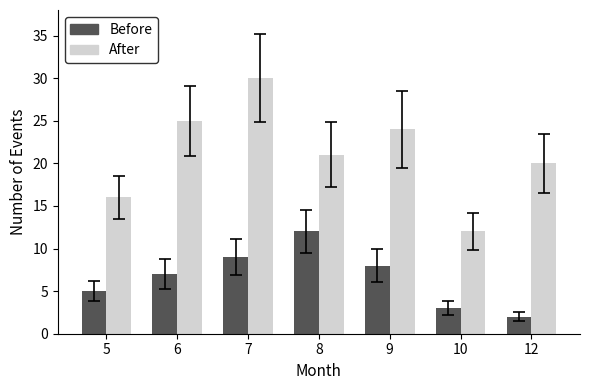

What is the value of the Before bar at the 4th from the left?

12